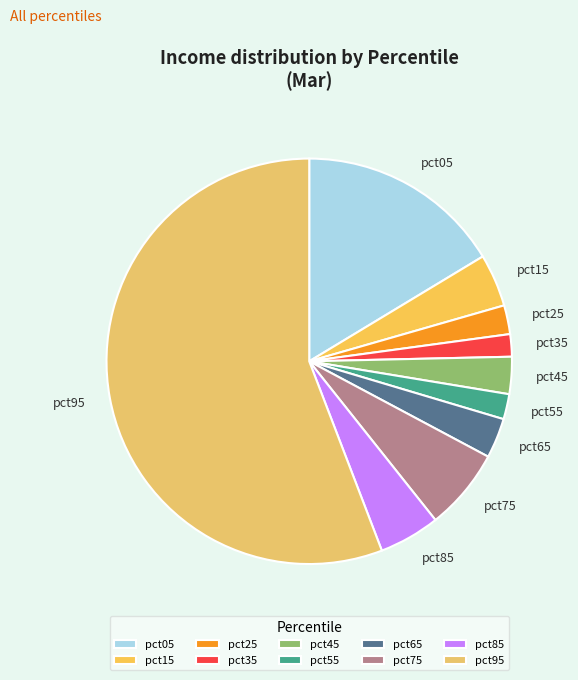

Which category has the biggest portion of the pie?

pct95